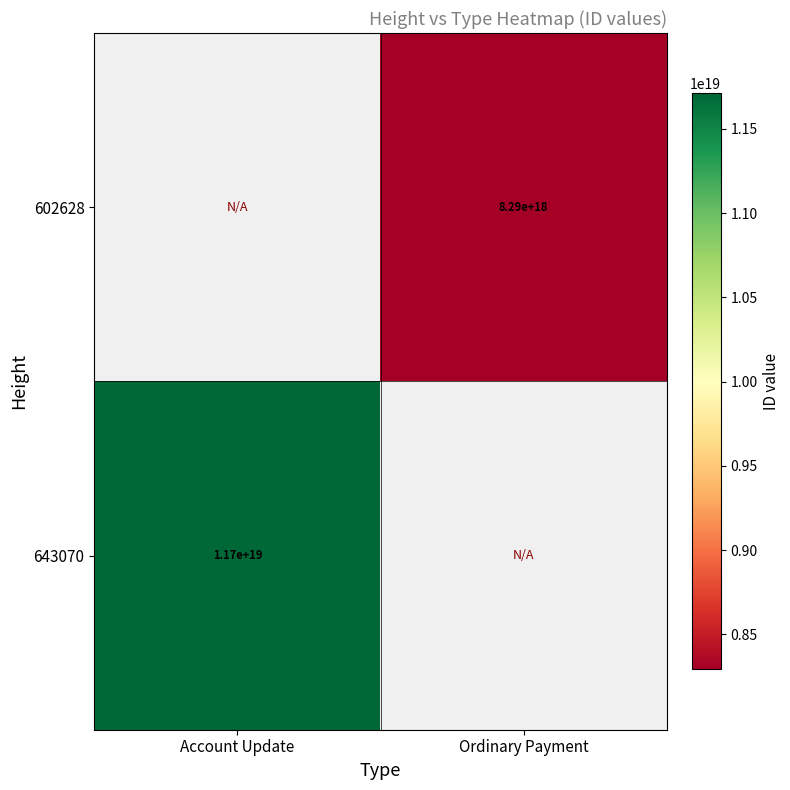

The value of 602628 at Ordinary Payment is 8290000000000000000. True or false?

True